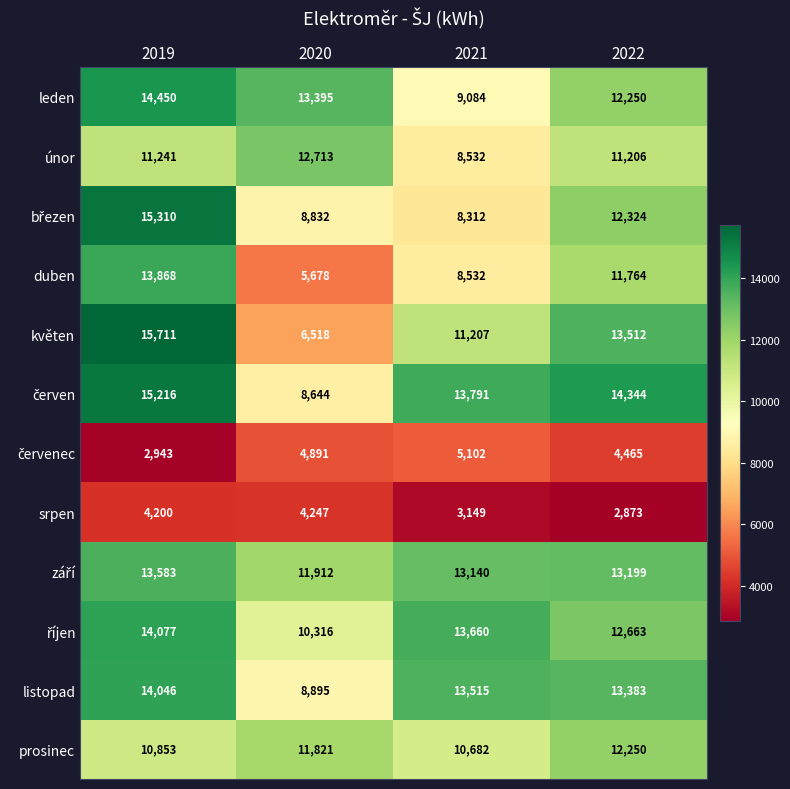

At which label does listopad first exceed 13515?

2019